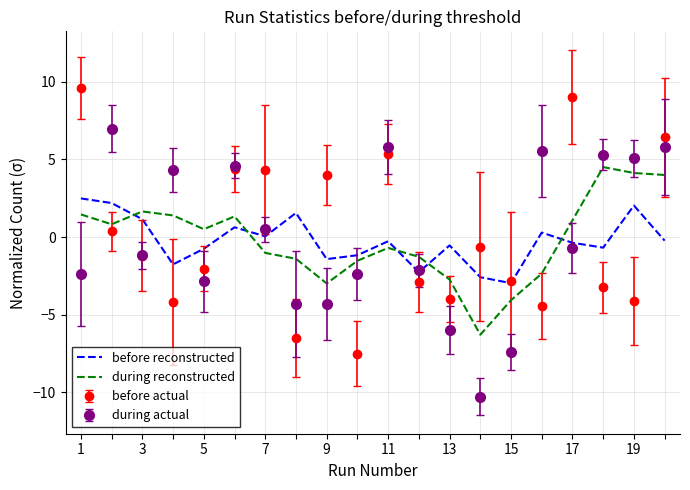

Rank the series by their maximum value, from lowest to highest.

before reconstructed, during reconstructed, during actual, before actual